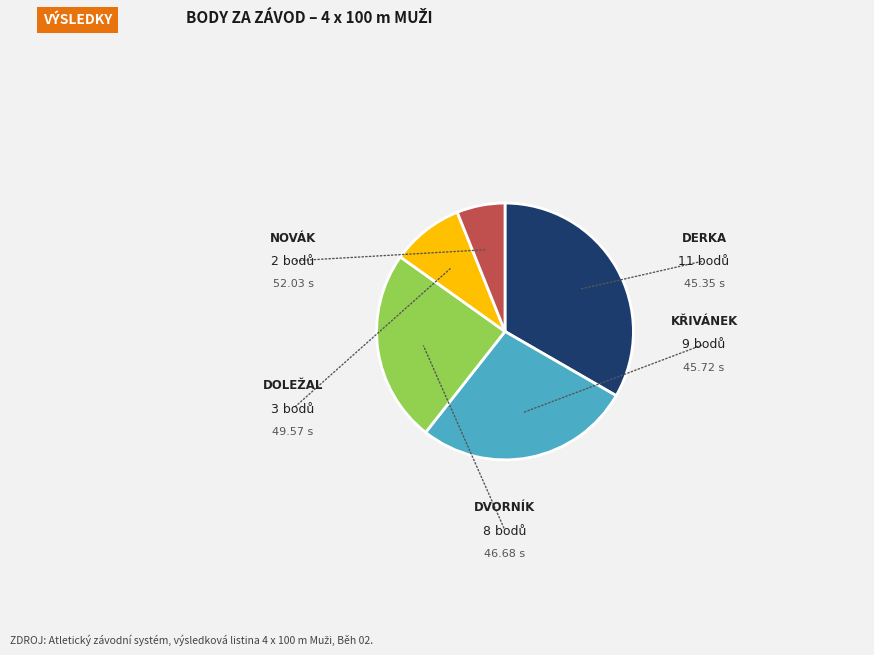

Is there any slice that represents more than half of the pie?

No